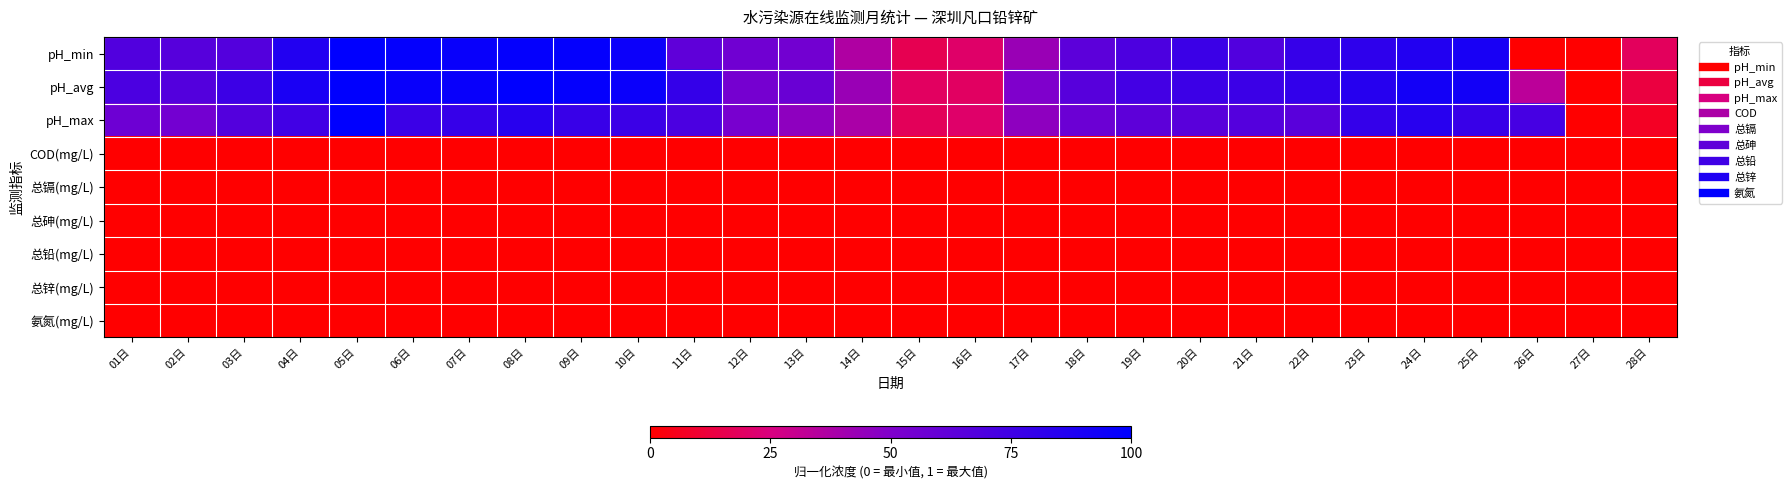

What is the total value across all series at 25日?

2.6